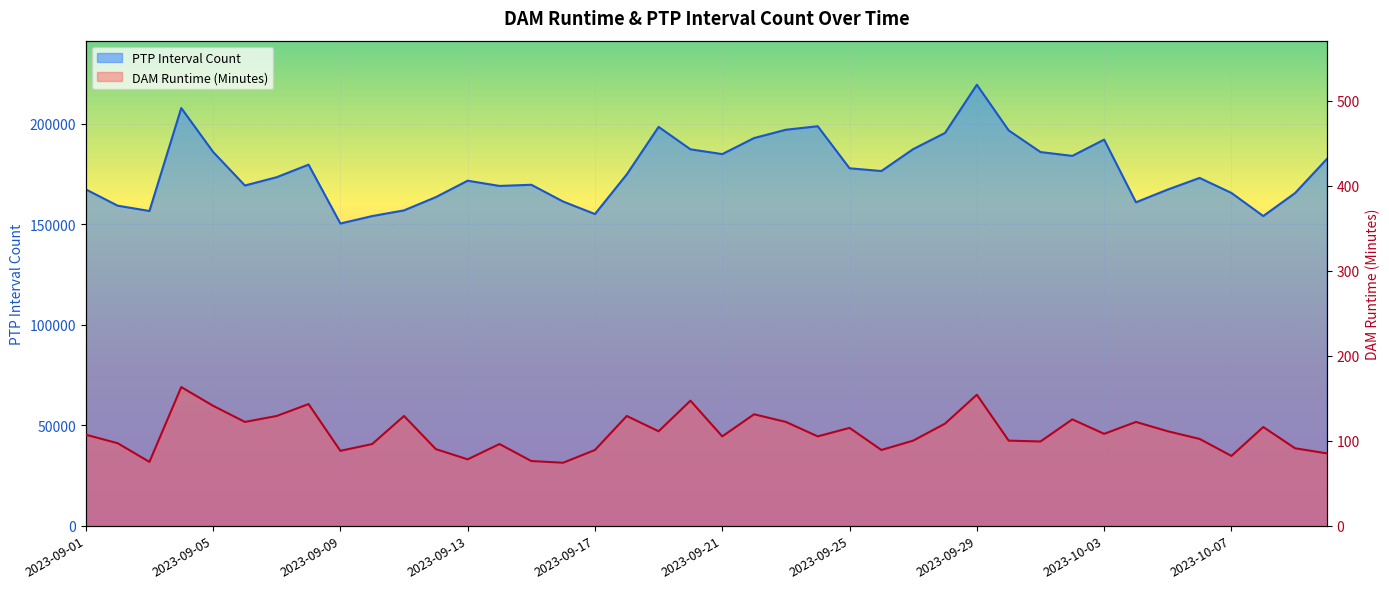

Reading left to right, transcribe all the data shown in this chart.

PTP Interval Count: 167444	159334	156679	207937	186112	169368	173508	179749	150442	154151	156990	163586	171761	169155	169740	161379	155153	174916	198560	187393	185005	192999	197139	198883	177939	176580	187496	195546	219538	196807	186024	184115	192220	161004	167373	173139	165660	154169	165616	182603
DAM Runtime (Minutes): 107	97	75	163	141	122	129	143	88	96	129	90	78	96	76	74	89	129	111	147	105	131	122	105	115	89	100	120	154	100	99	125	108	122	111	102	82	116	91	85